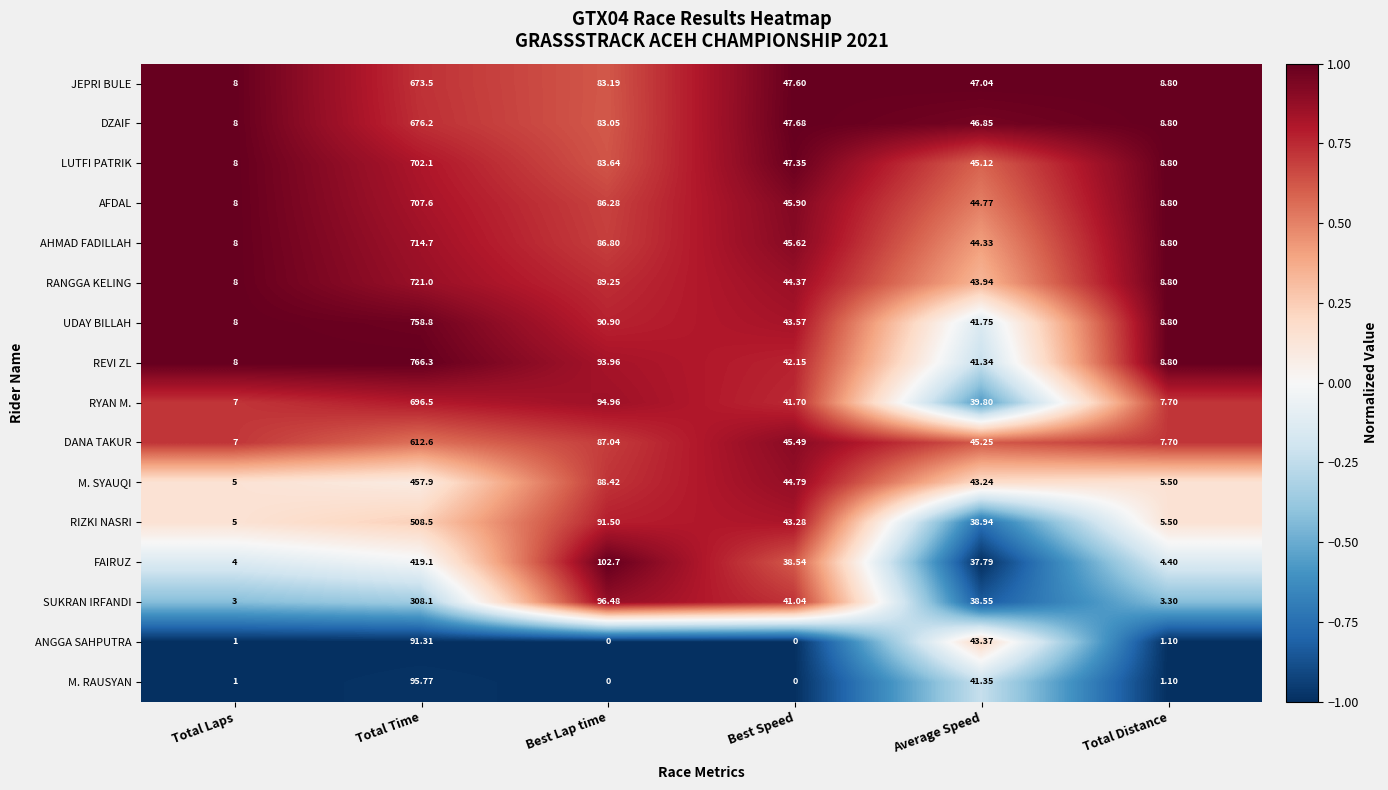

Is the value of LUTFI PATRIK at Total Time greater than the value of SUKRAN IRFANDI at Total Distance?

Yes